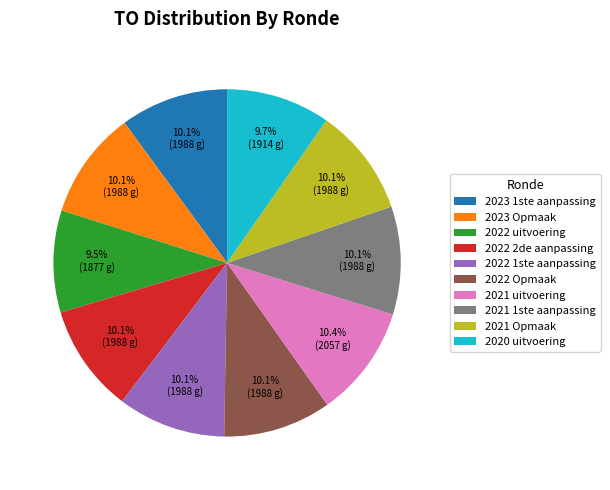

To the nearest percent, what percentage of the pie is 2022 1ste aanpassing?

10%